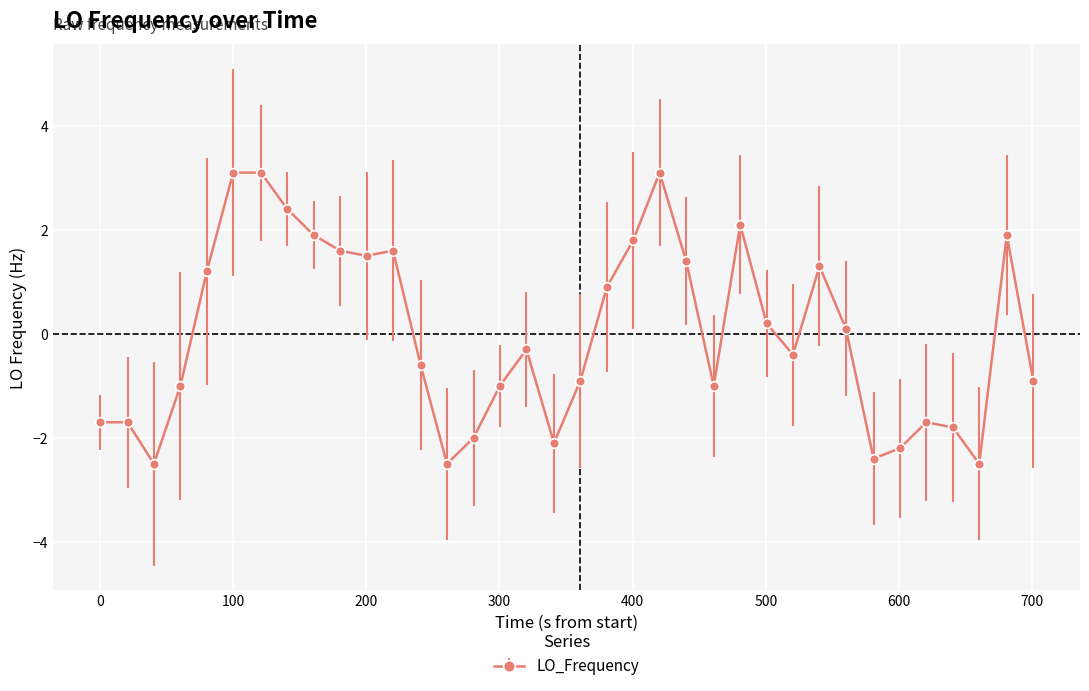

How many negative values are there?

19